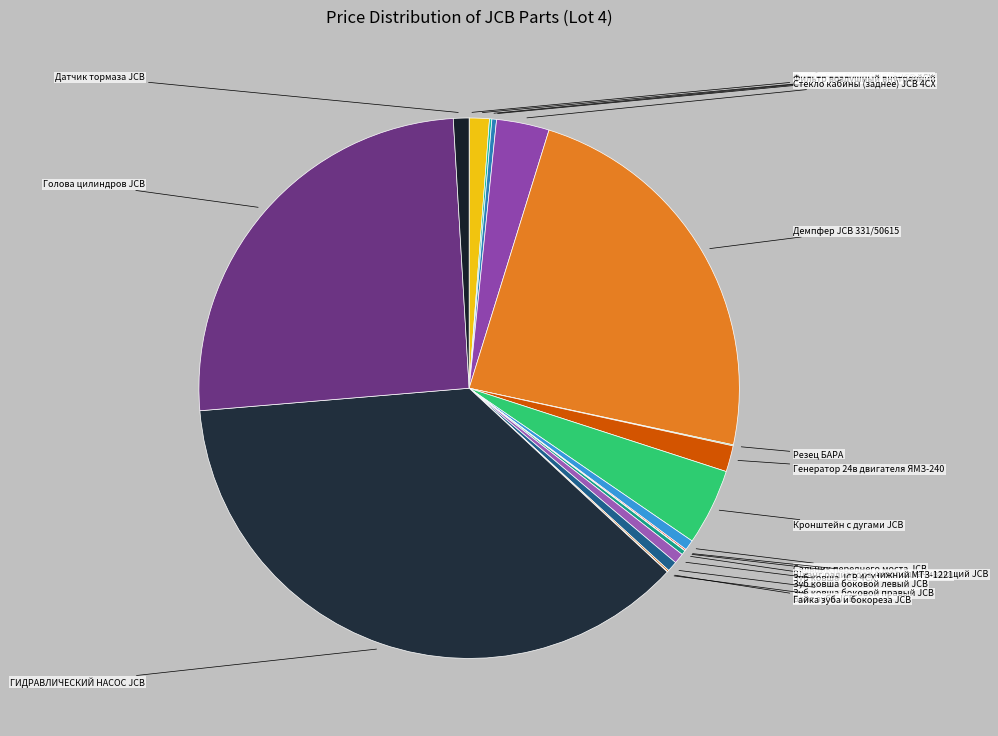

Combined, do ГИДРАВЛИЧЕСКИЙ НАСОС JCB and Кронштейн с дугами JCB account for over 50%?

No